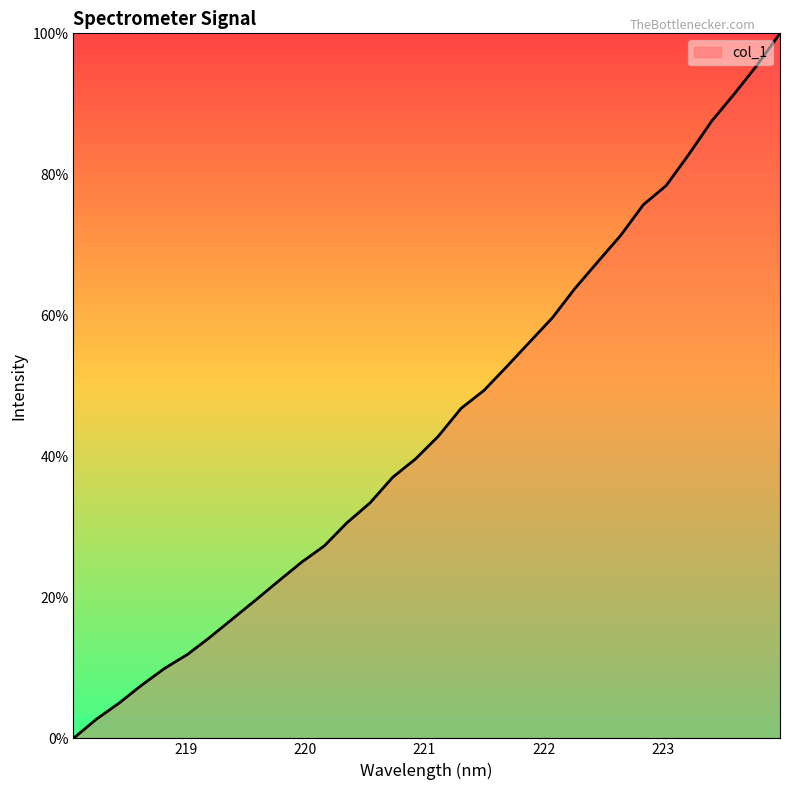

Count the number of values greater than 42.

16